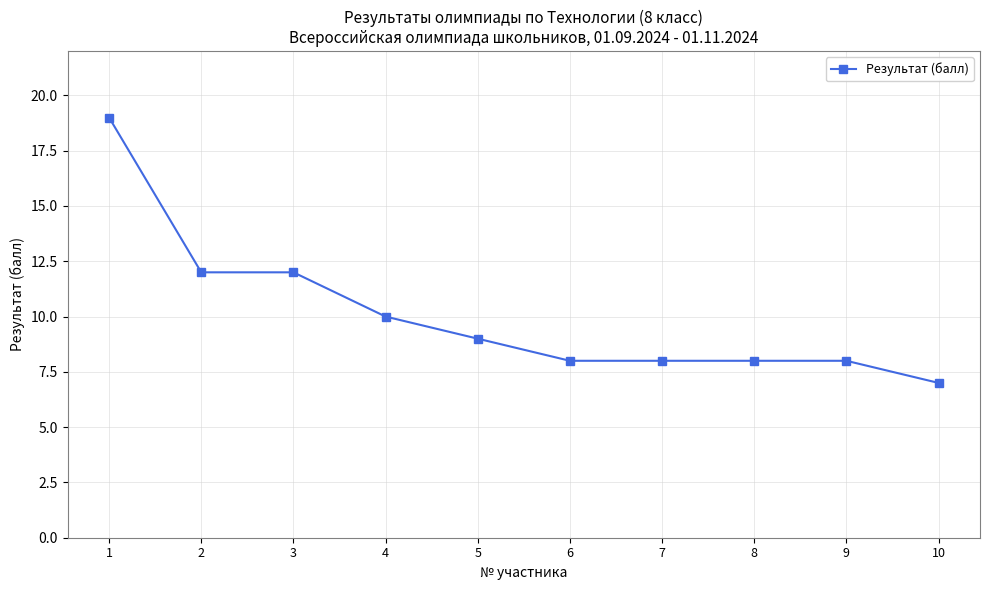

Is it true that the value at 6 is 8?

True